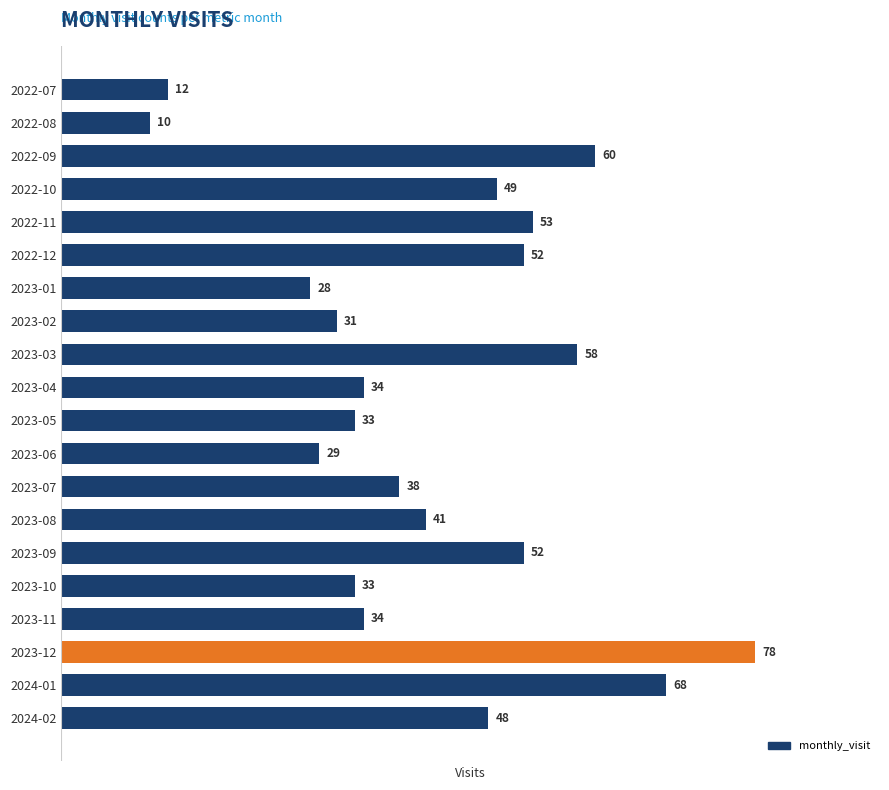

What value does the data have at 2023-09?

52